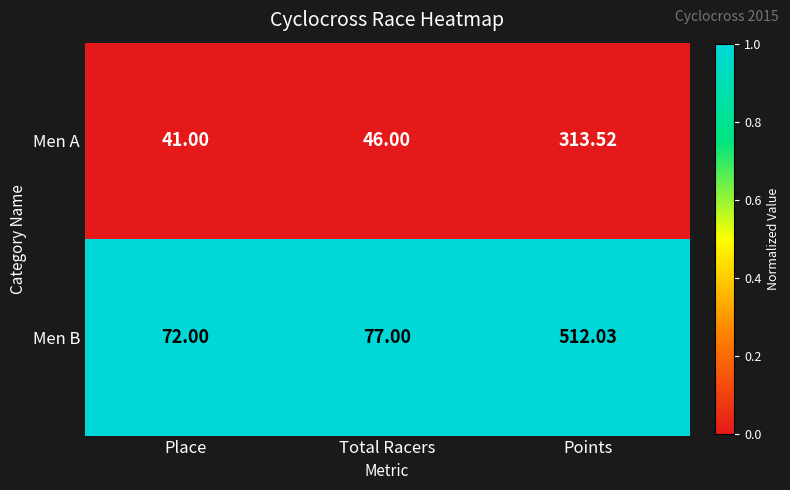

List the series in order of their peak value, lowest first.

Men A, Men B